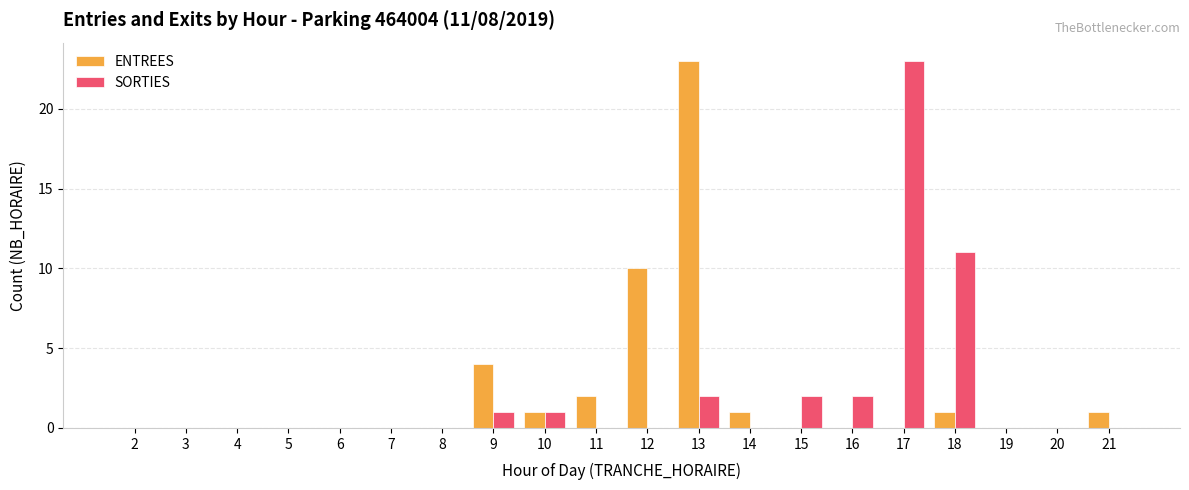

At which category is the sum across all series the highest?

13